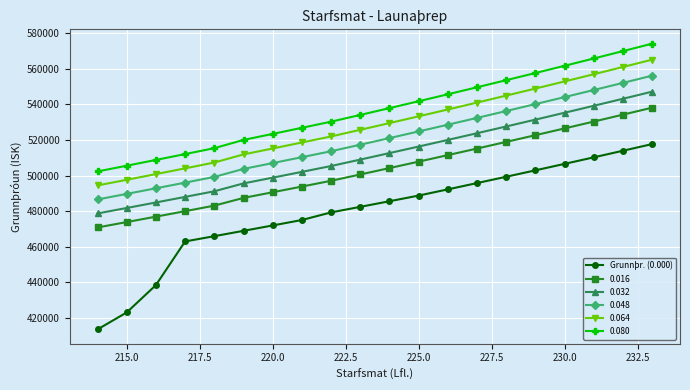

How many series are shown in this chart?

6